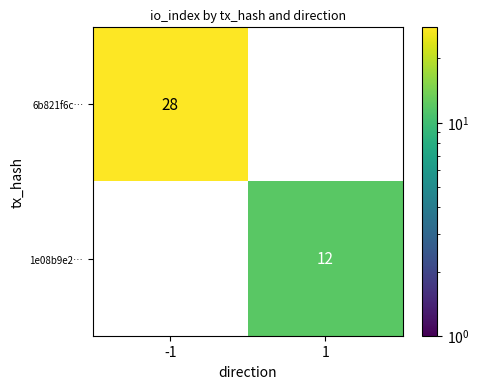

Which series has the largest total across all categories?

6b821f6c…